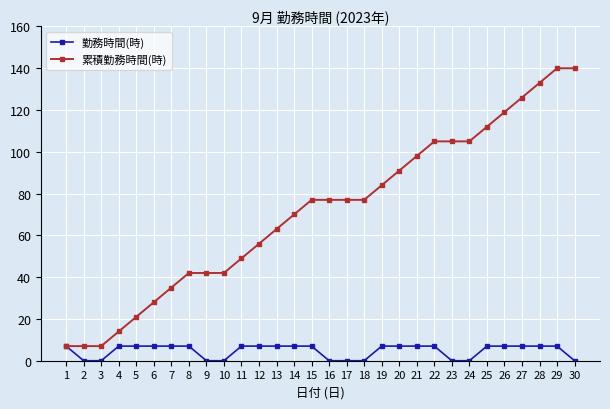

Rank the series by their average value, from lowest to highest.

勤務時間(時), 累積勤務時間(時)